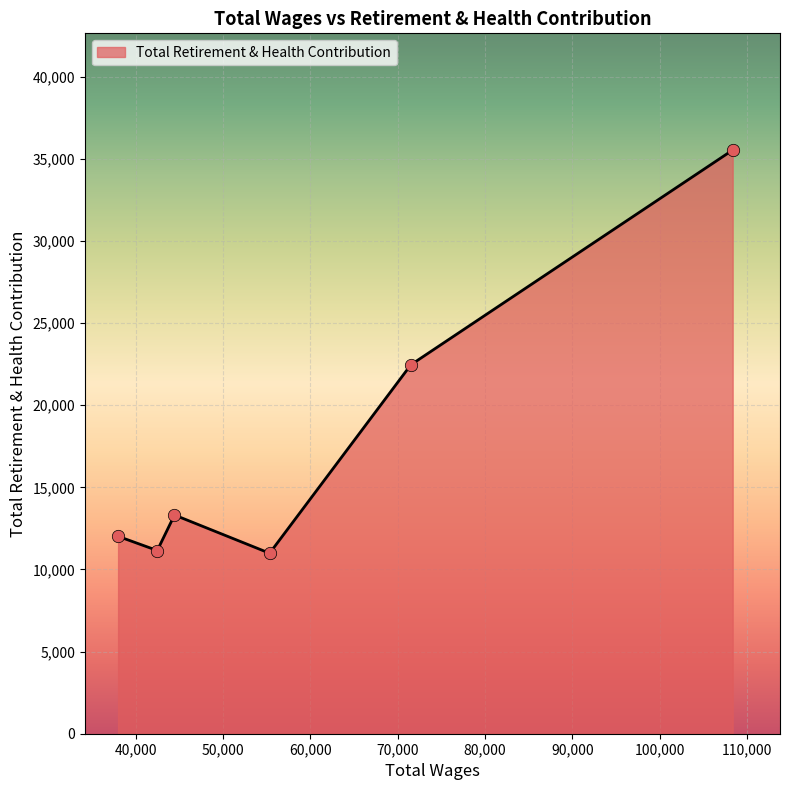

What is the difference between the maximum and minimum values?

24545